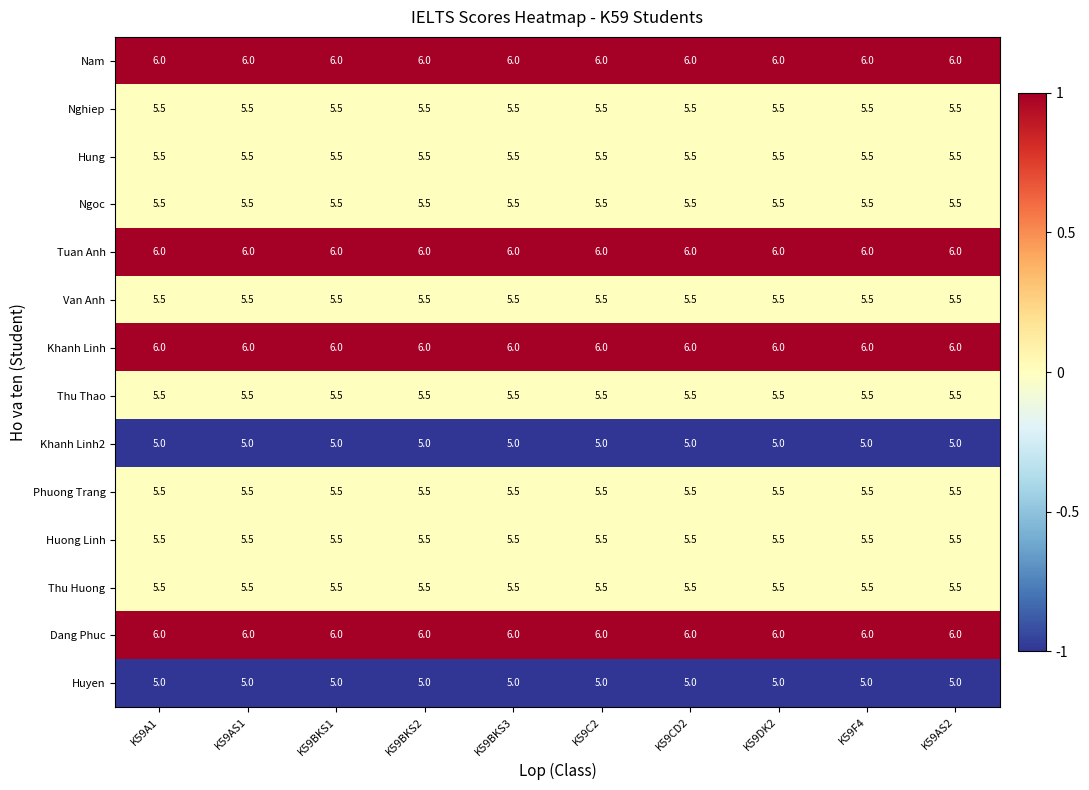

Is the value of Tuan Anh at K59F4 greater than the value of Phuong Trang at K59BKS3?

Yes